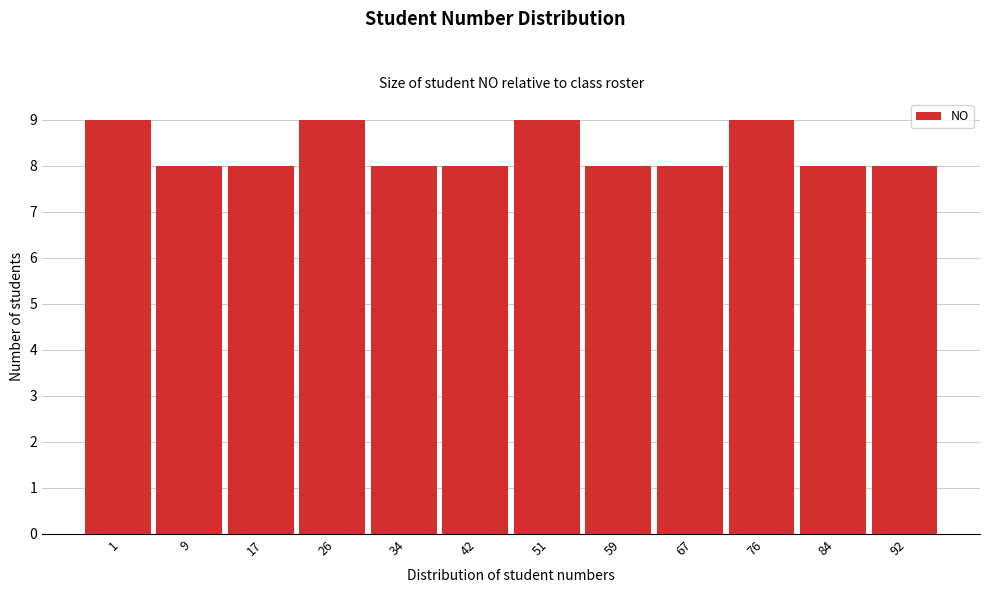

Reading left to right, list all the values displayed in this chart.

1=9	9=8	17=8	26=9	34=8	42=8	51=9	59=8	67=8	76=9	84=8	92=8